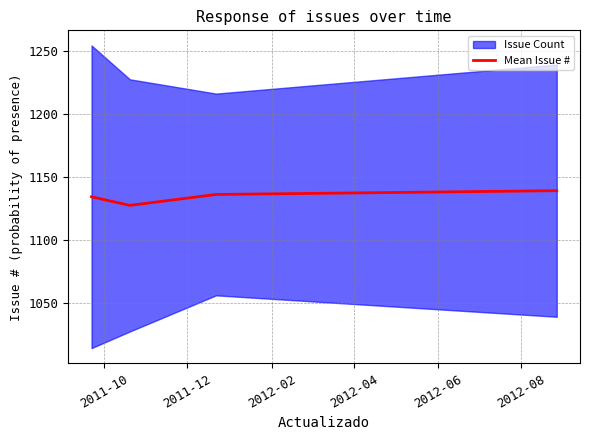

How many interior local valleys does the Mean Issue # series have?

1